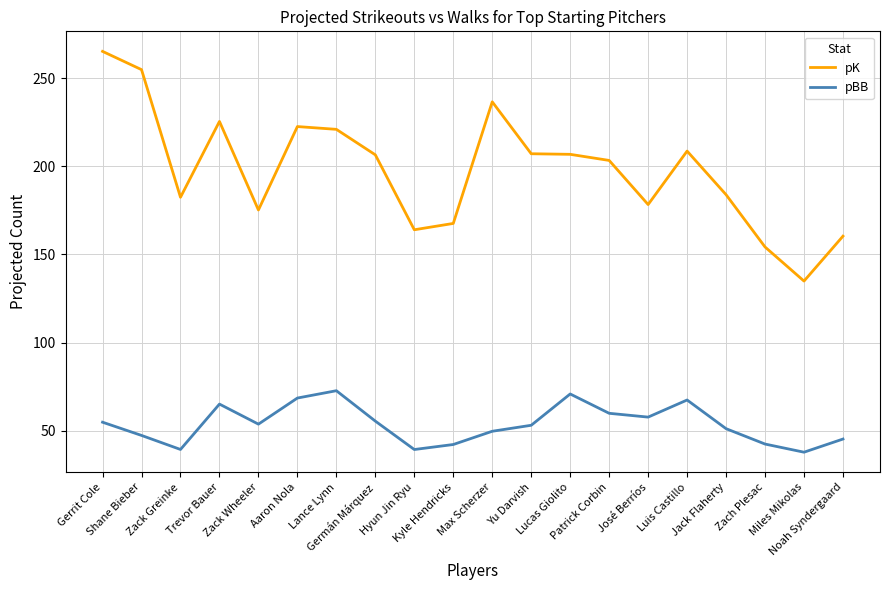

At which label does pBB first exceed 53?

Gerrit Cole